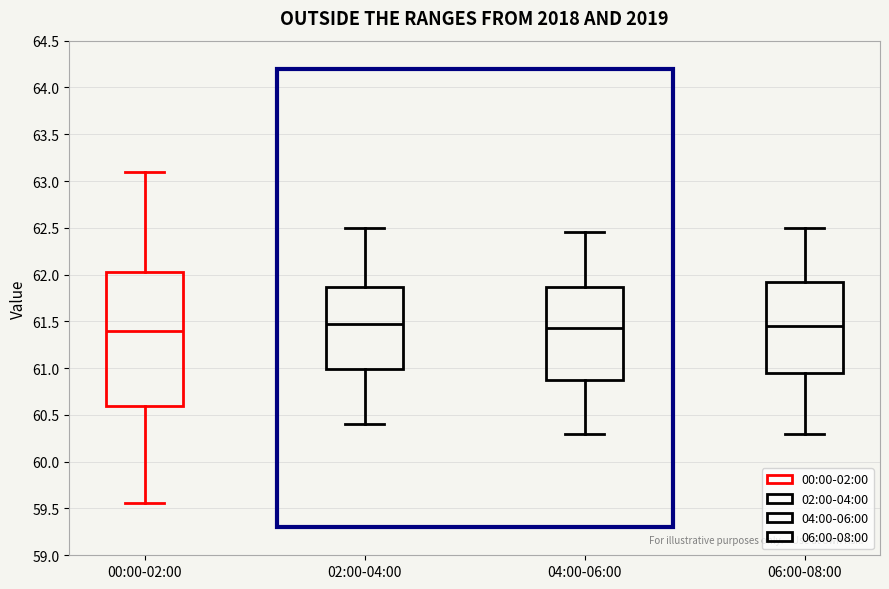

Reading left to right, transcribe this box plot: for each box, give where its median line is, the range the box spans, and where its two whiskers end, as read against the y-axis. The values are not printed on the chart, so give them approximately, as read against the axis.

00:00-02:00: median 61.40, box 60.60 to 62.05, whiskers 59.55 to 63.10
02:00-04:00: median 61.50, box 61.00 to 61.85, whiskers 60.40 to 62.50
04:00-06:00: median 61.45, box 60.90 to 61.85, whiskers 60.30 to 62.45
06:00-08:00: median 61.45, box 60.95 to 61.95, whiskers 60.30 to 62.50